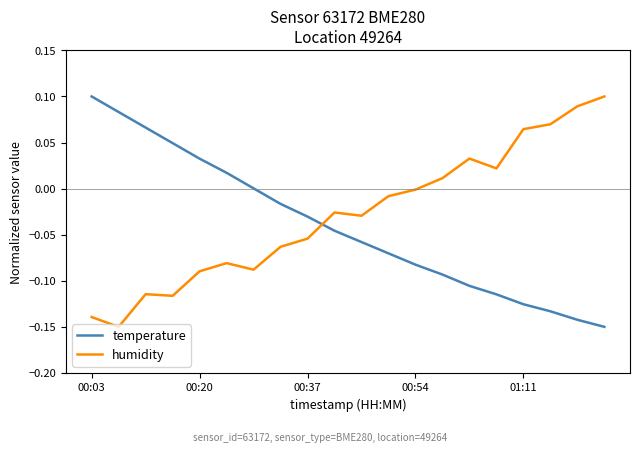

Which series ends up on top after the final intersection of humidity and temperature?

humidity